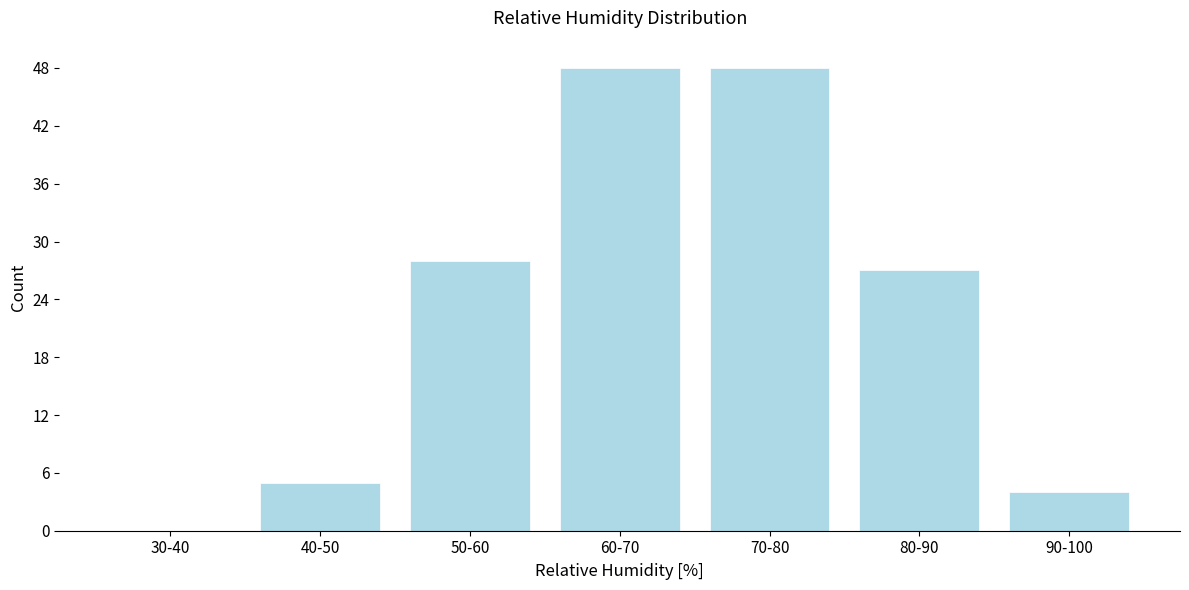

Reading left to right, what are all the values shown in this chart?

30-40=0	40-50=5	50-60=28	60-70=48	70-80=48	80-90=27	90-100=4